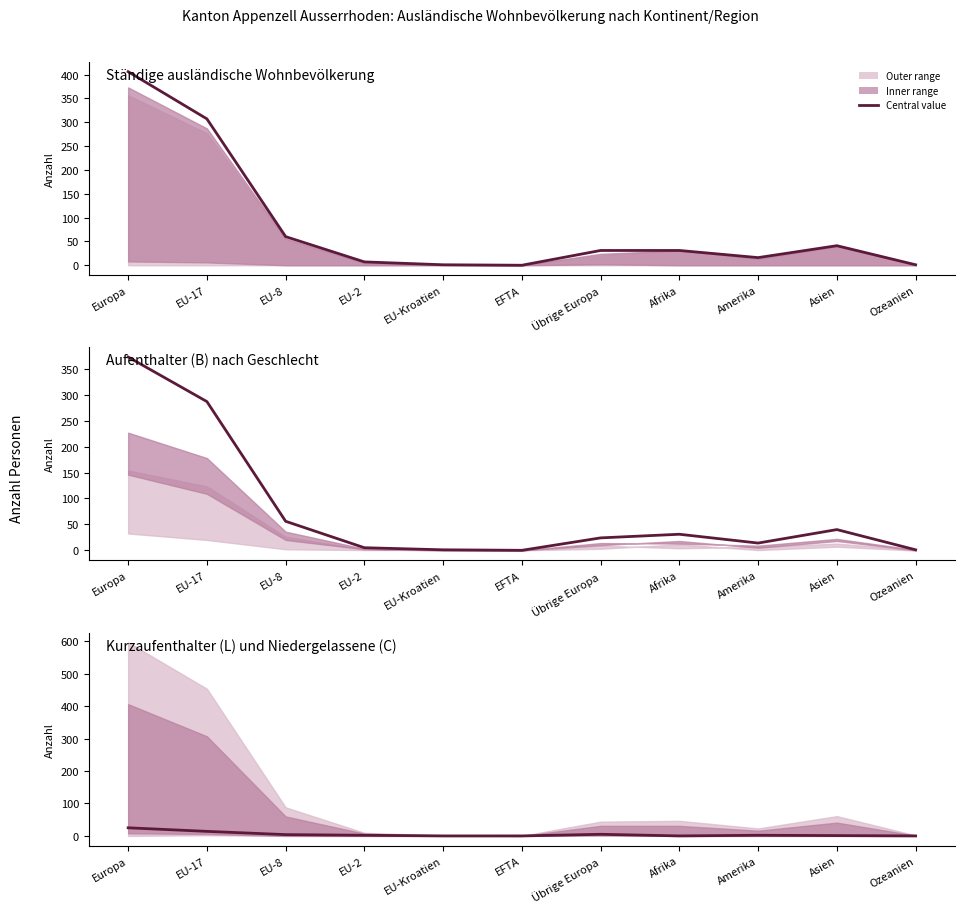

Is the value of Ständige Total at EU-8 greater than the value of Kurzaufenthalter (L) Total at EFTA?

Yes